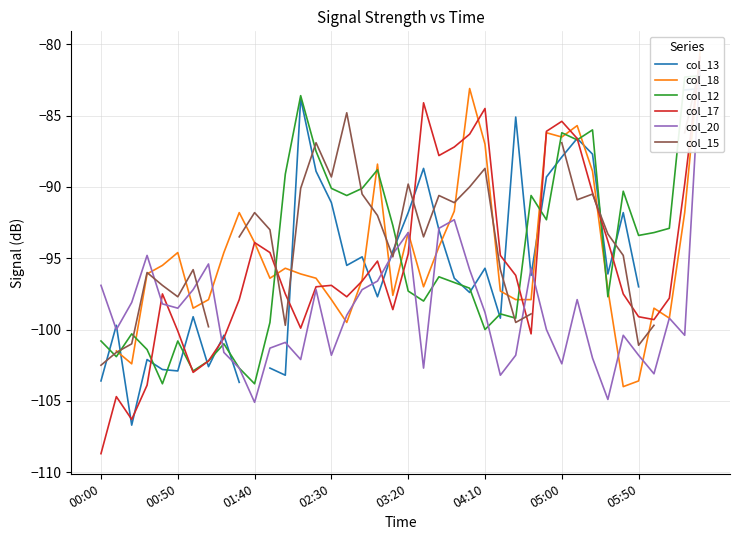

In col_15, how many points are lower than both neighbors (excluding endpoints)?

9